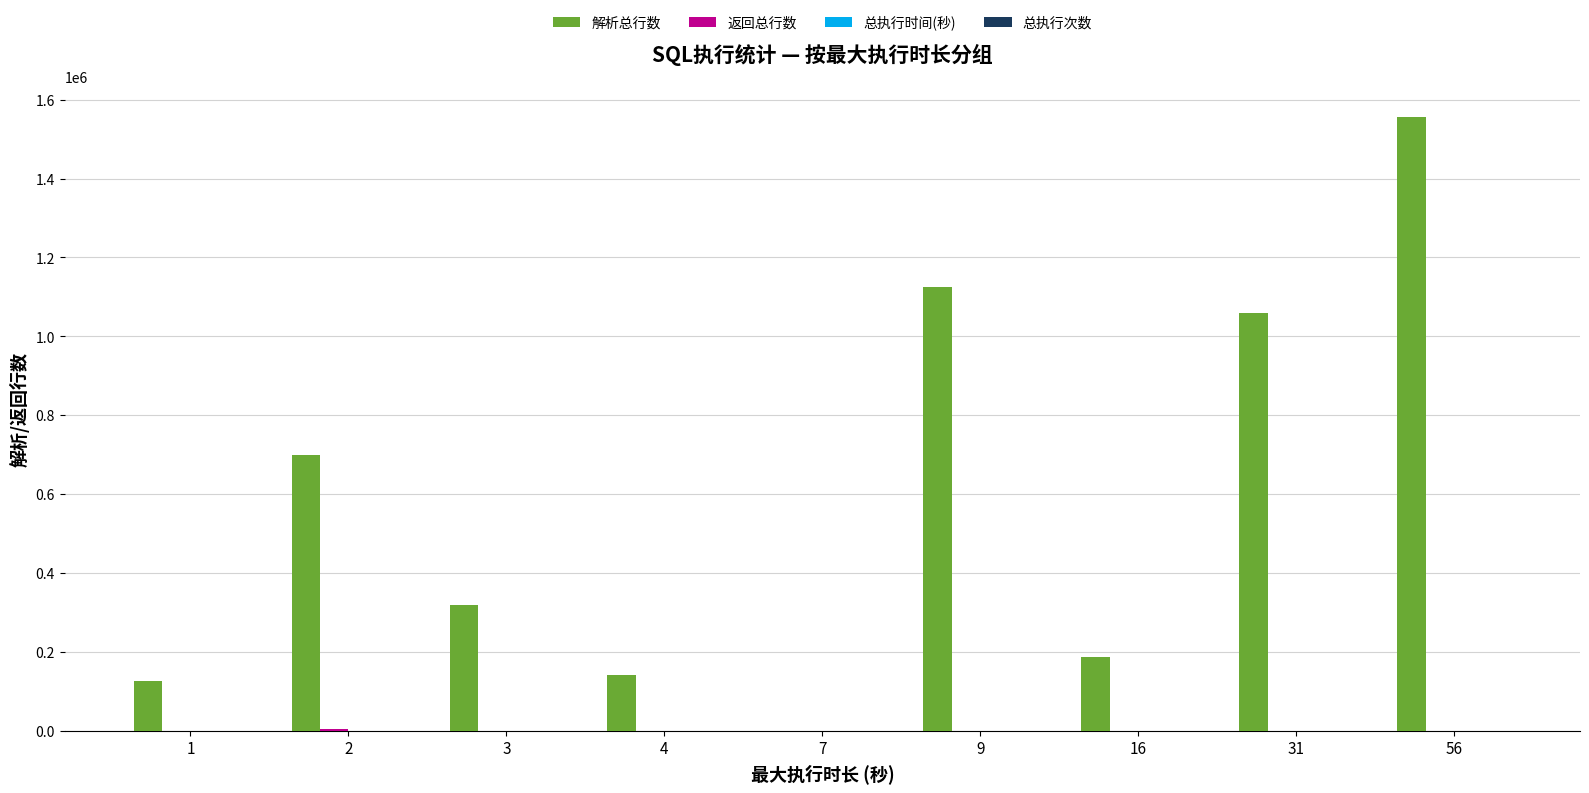

Which series has the largest total across all categories?

解析总行数